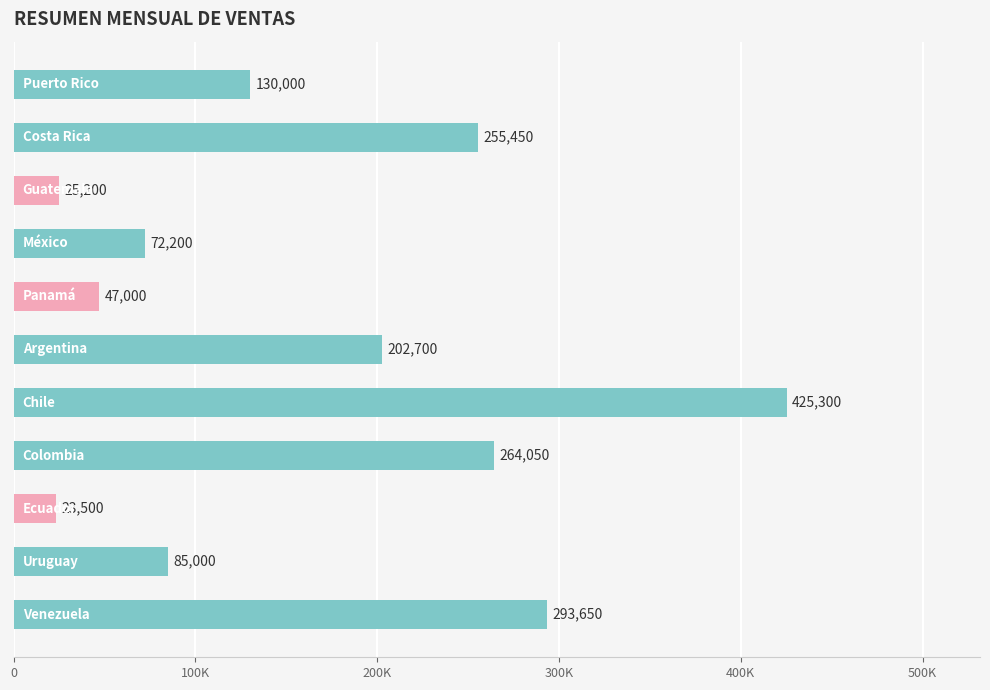

Are the bars horizontal?

Yes